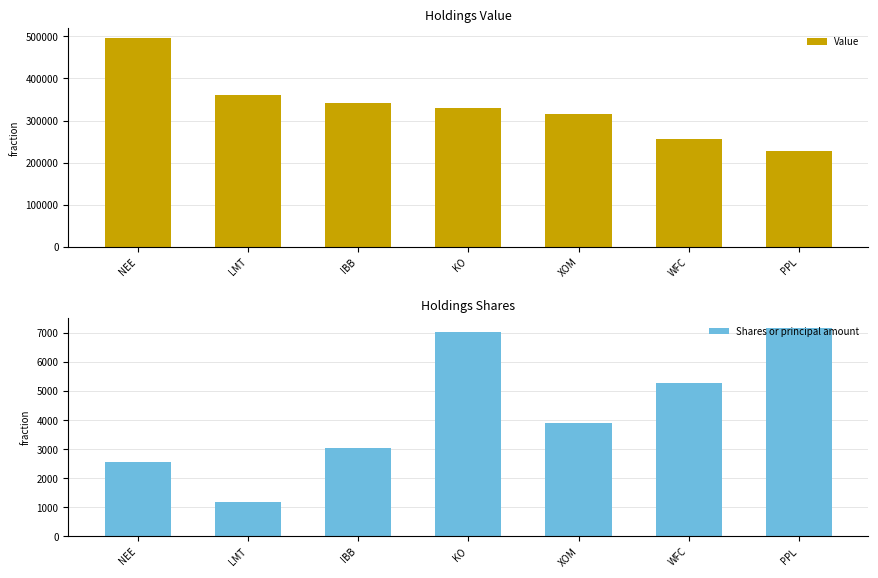

What is the label of the 5th bar from the right?

IBB